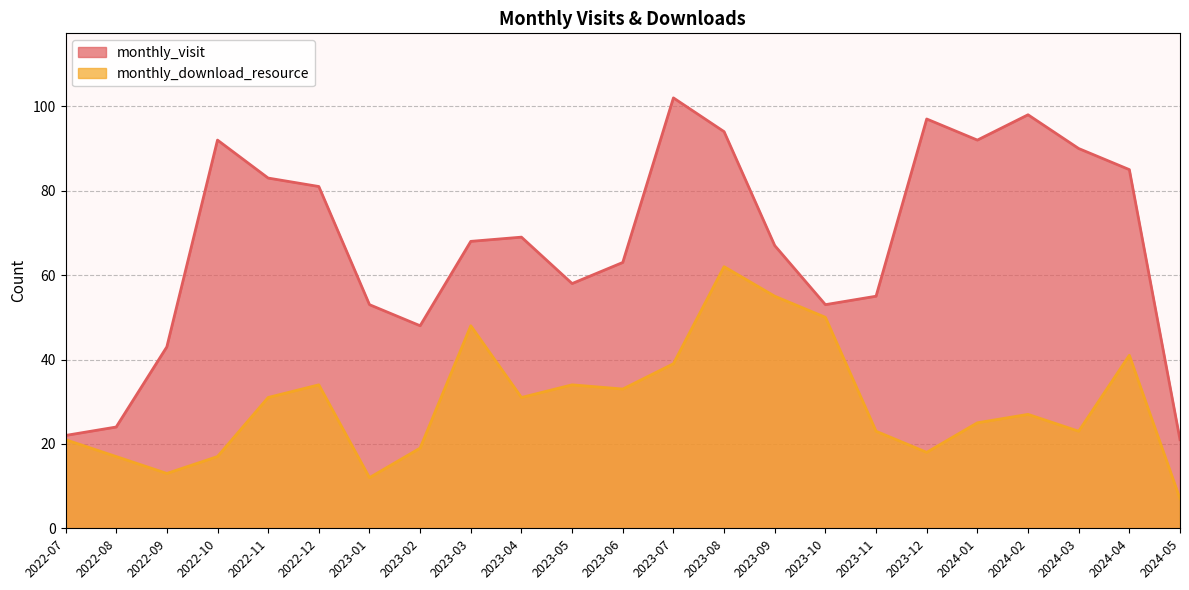

What is the spread (max minus min) of values at 2023-10?

3